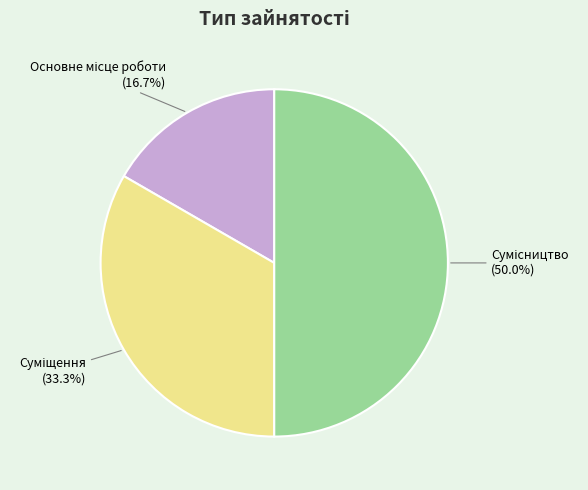

To the nearest percent, what is the difference between the largest and smallest slice percentages?

33%